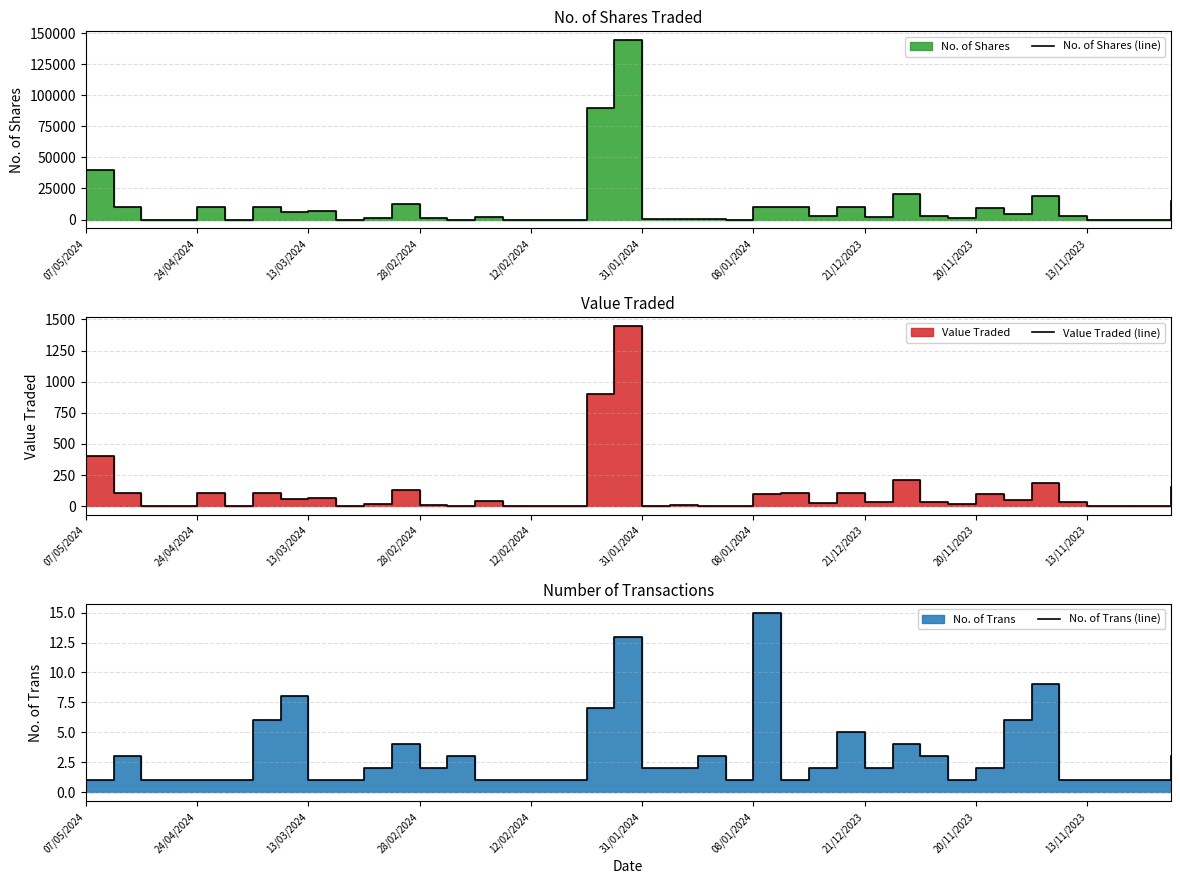

What is the total value across all series at 13/11/2023?

6